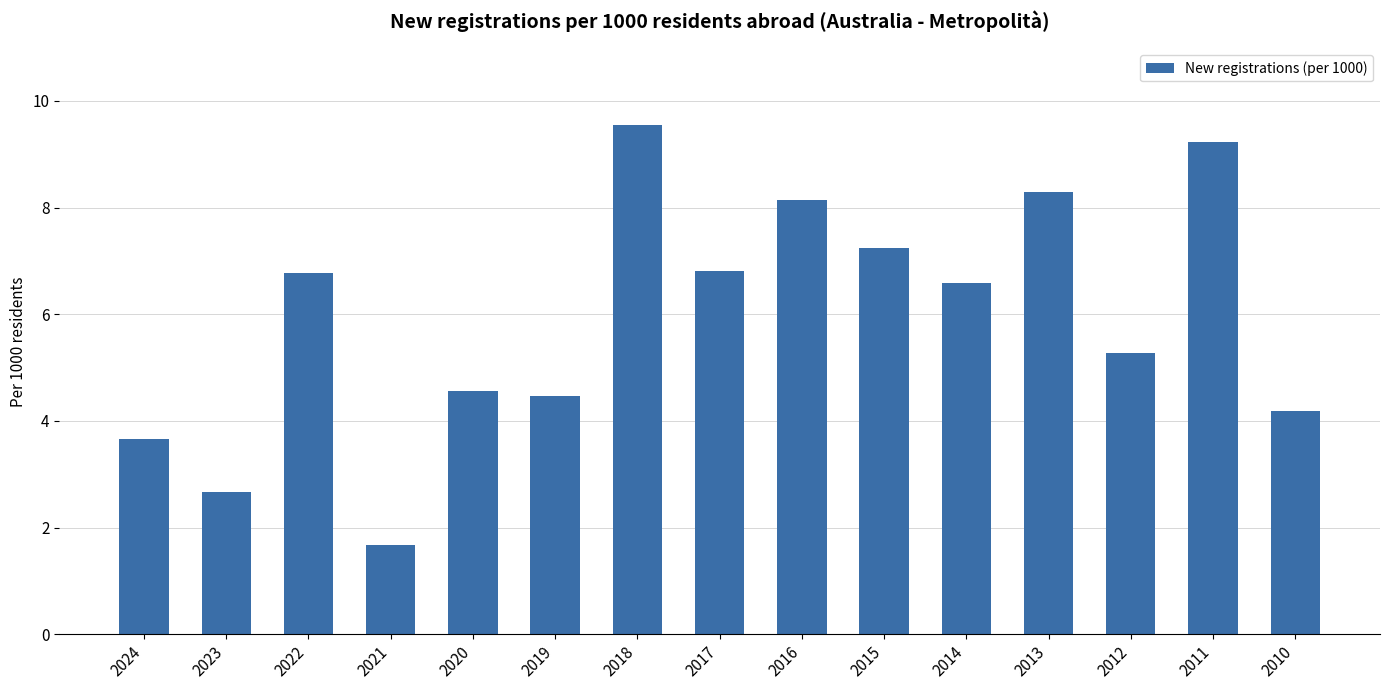

At which label is the value closest to 5?

2012